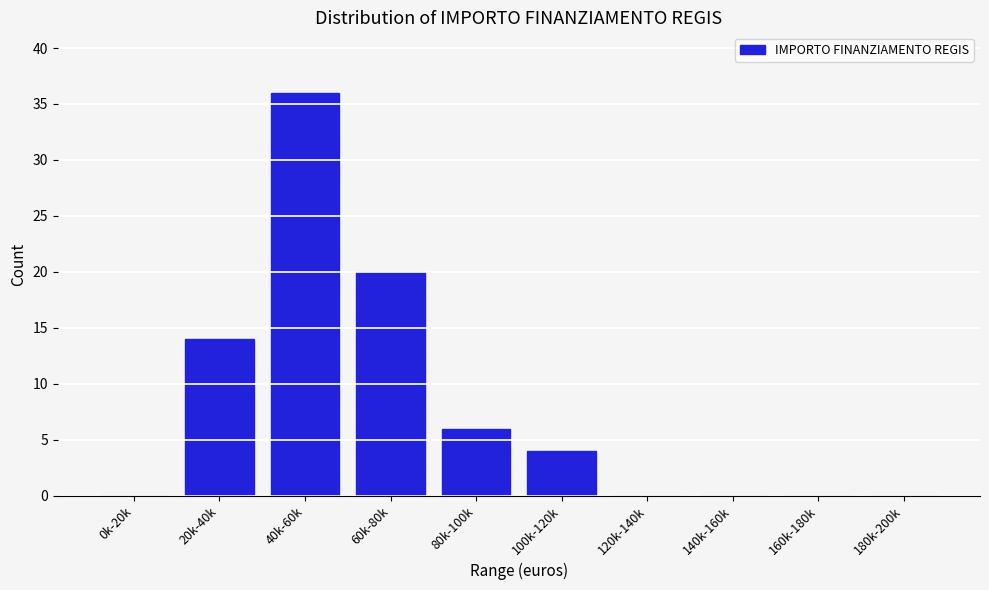

Reading left to right, list all the values displayed in this chart.

0k-20k=0	20k-40k=14	40k-60k=36	60k-80k=20	80k-100k=6	100k-120k=4	120k-140k=0	140k-160k=0	160k-180k=0	180k-200k=0